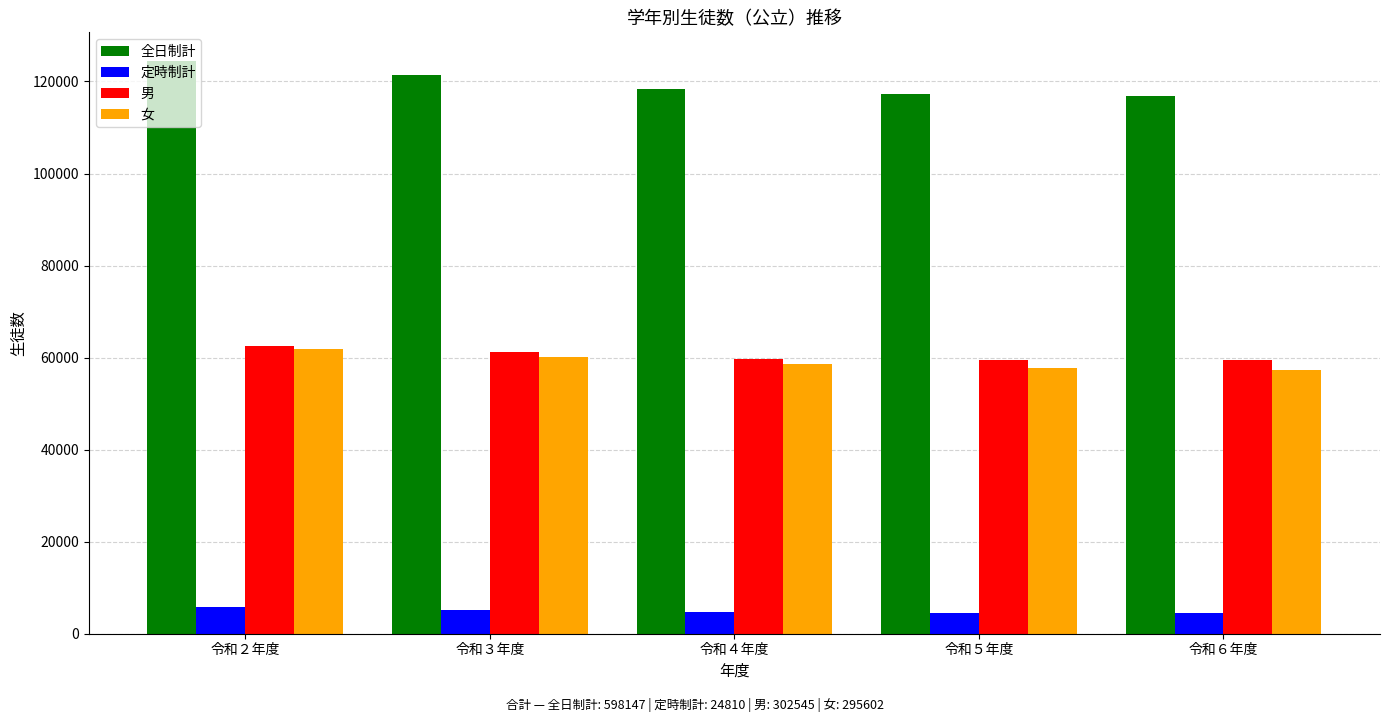

Which label corresponds to the largest value in the chart?

令和２年度